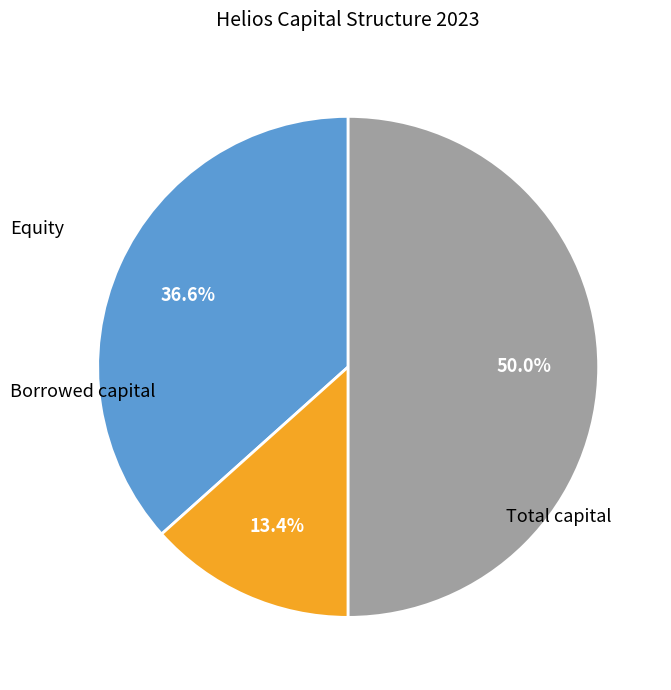

Count the number of slices in the pie.

3